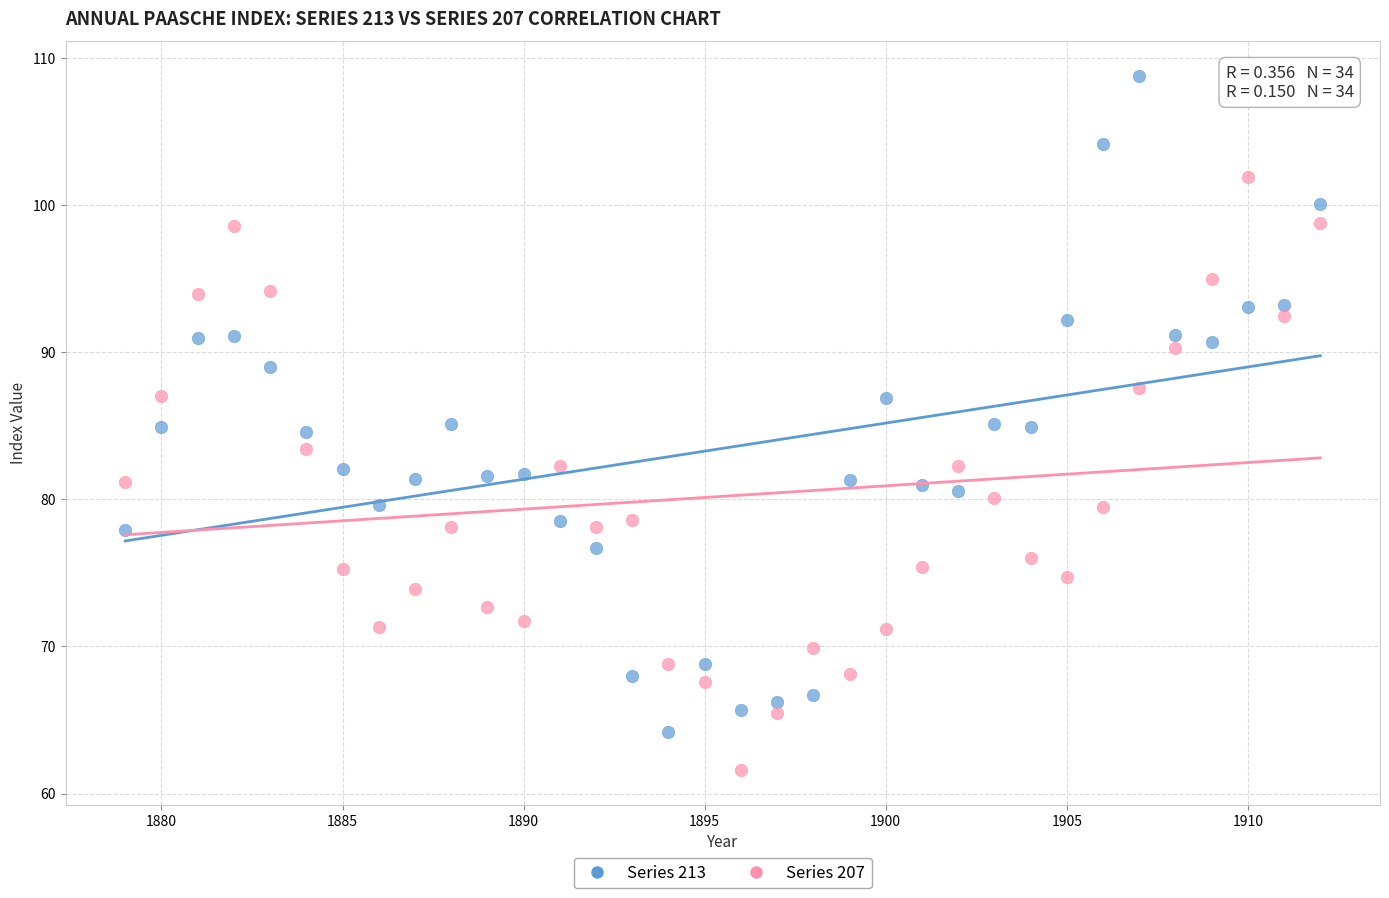

Across all data points, what is the range of X values (max minus min)?

33.0